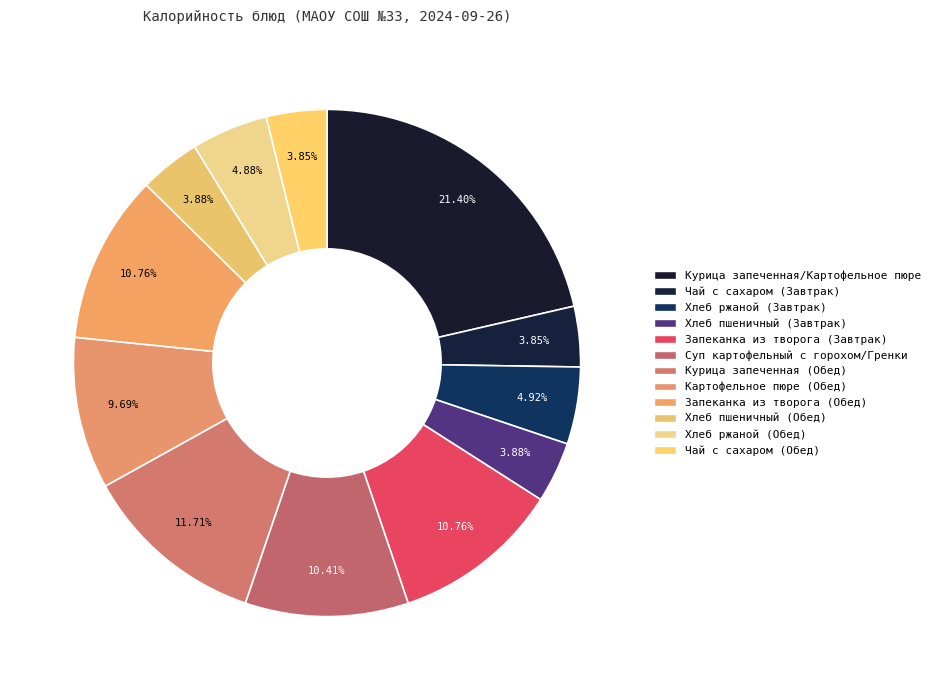

Is it true that Чай с сахаром (Обед) is 4% of the pie?

True